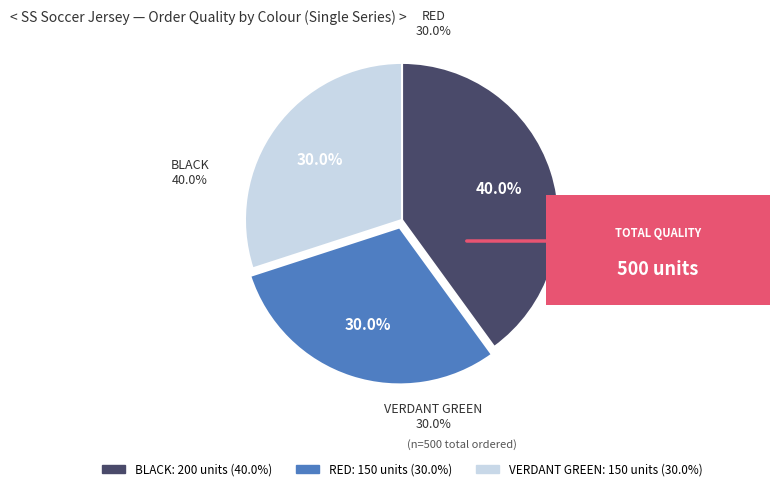

How many segments does this pie chart have?

3